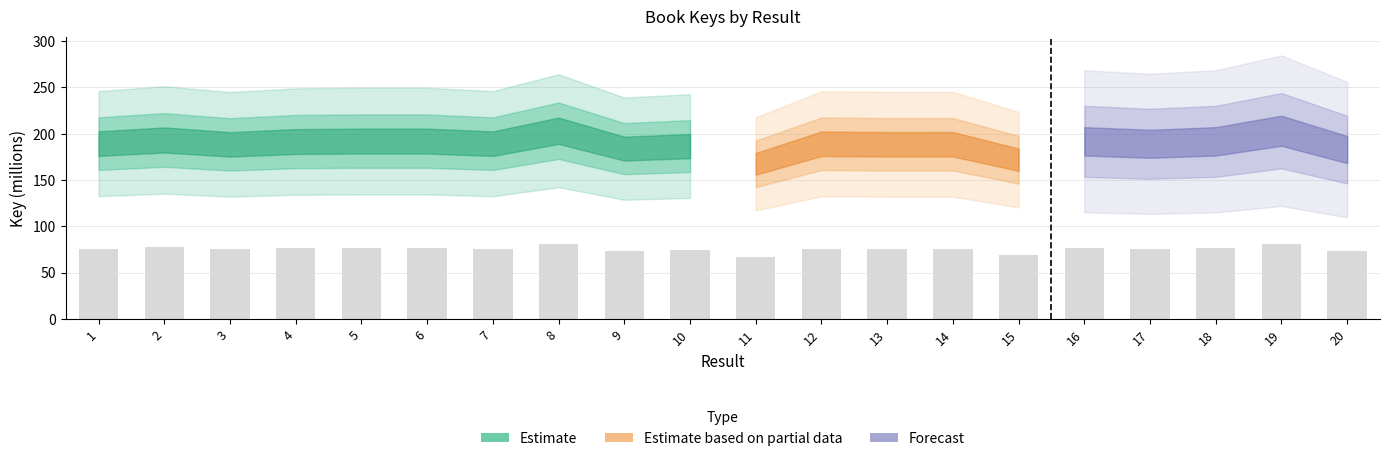

Approximately how many times larger is the value at 3 compared to 2?

1.0